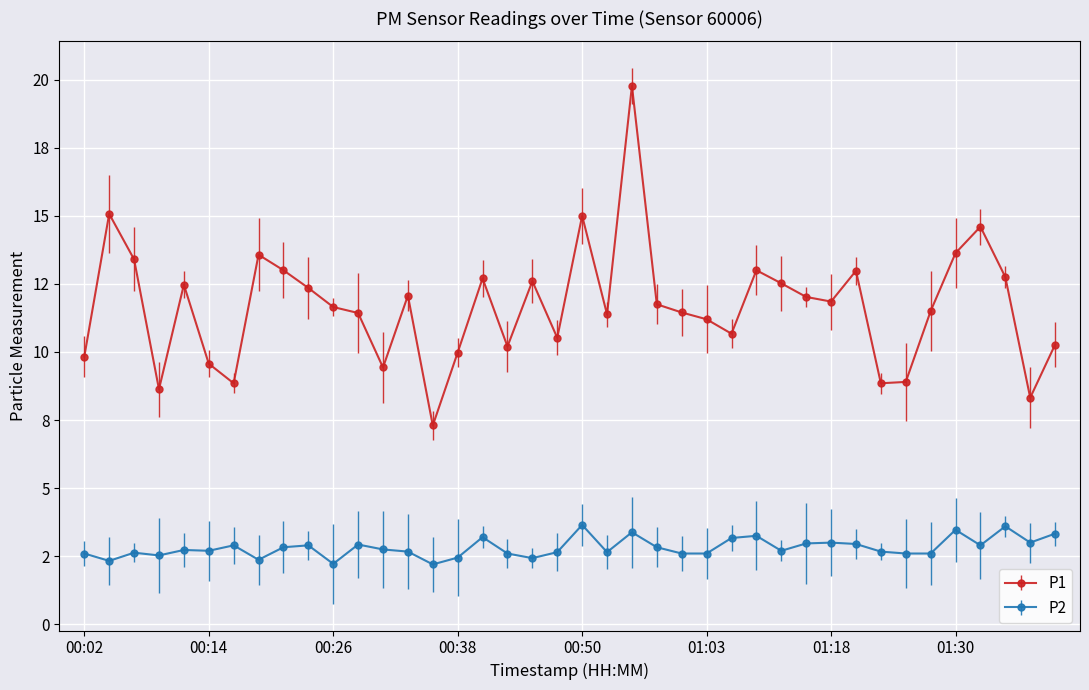

What are all the series names shown in the legend?

P1, P2